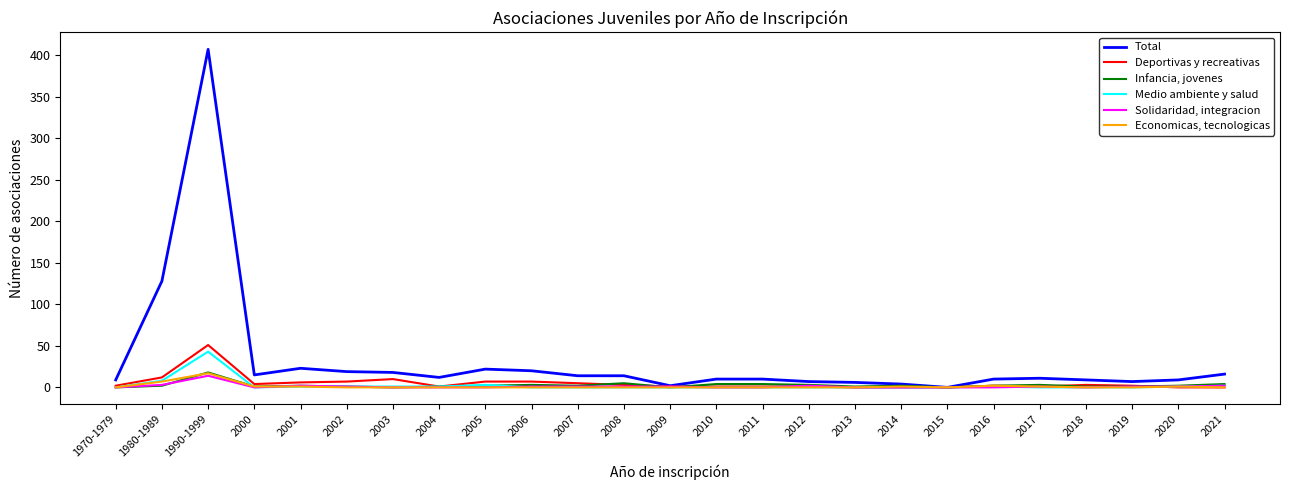

Which label corresponds to the largest value in the chart?

1990-1999